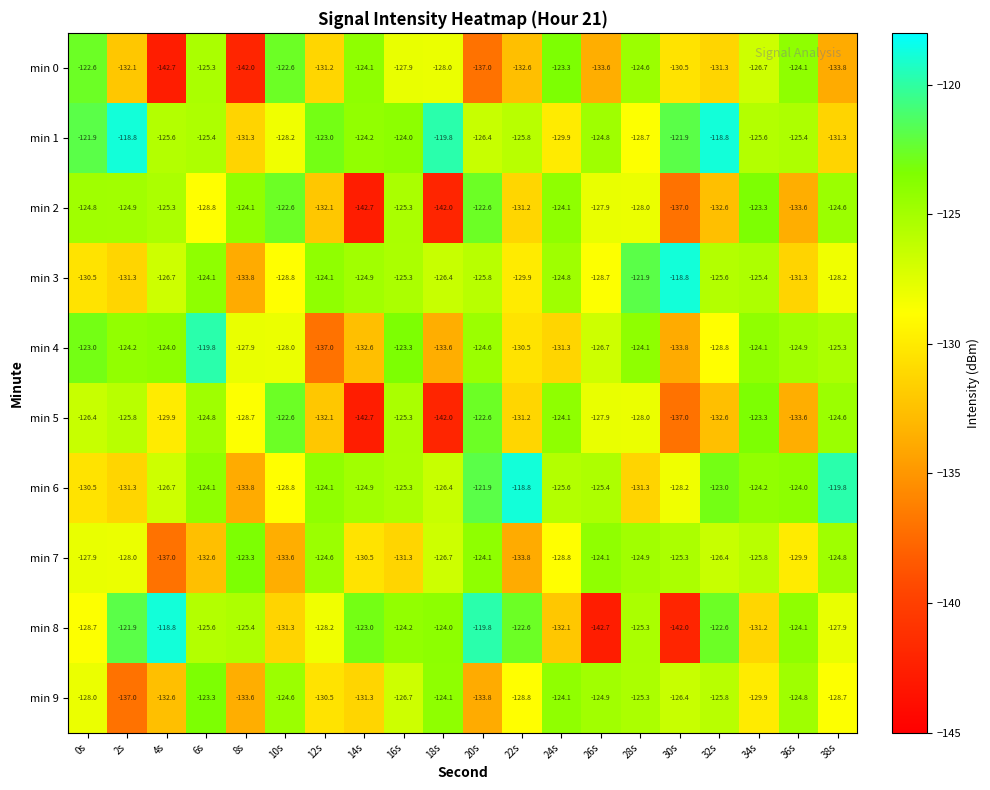

How many values in the min 0 series are below -128?

10